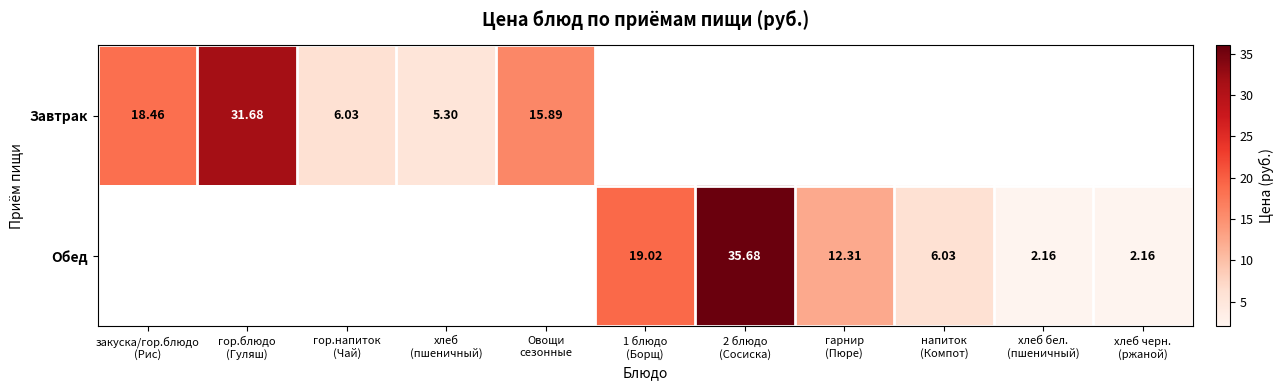

What is the maximum value shown in the chart?

35.7